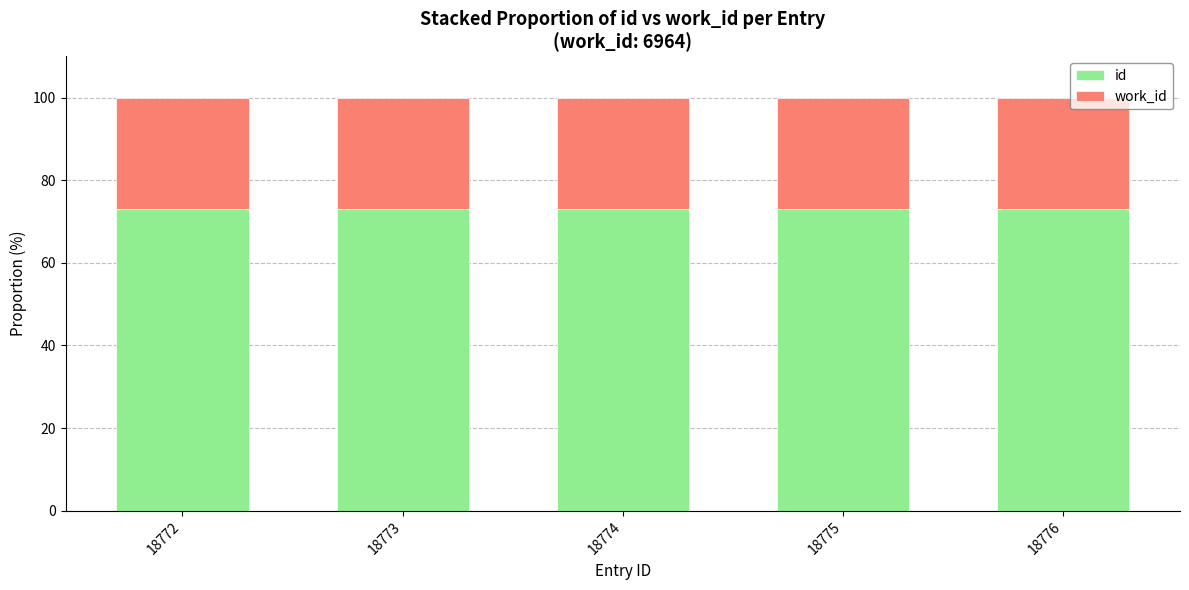

What is the highest value of the id series?

72.9